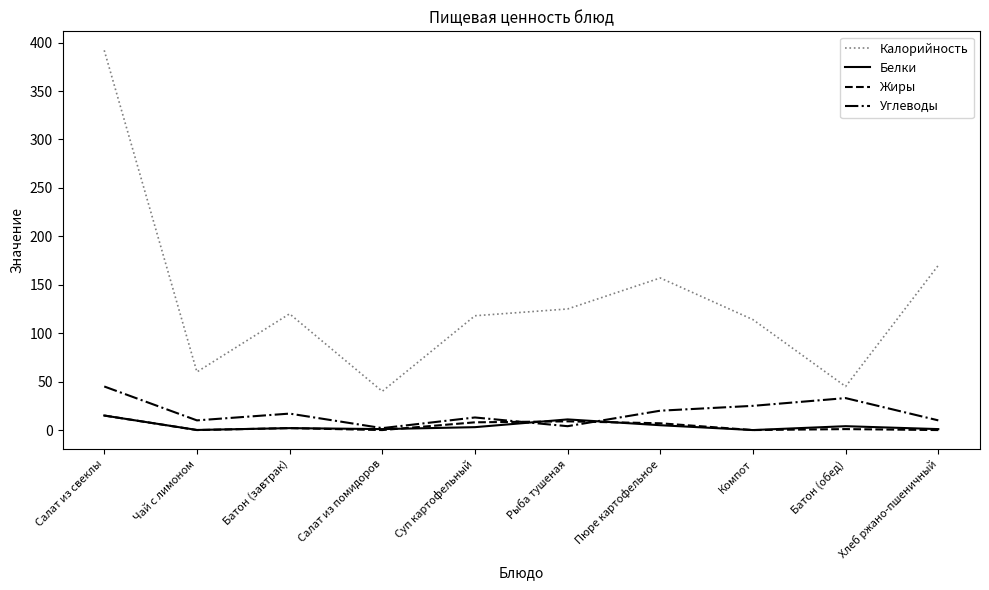

Which series changed the most between Салат из свеклы and Батон (обед)?

Калорийность